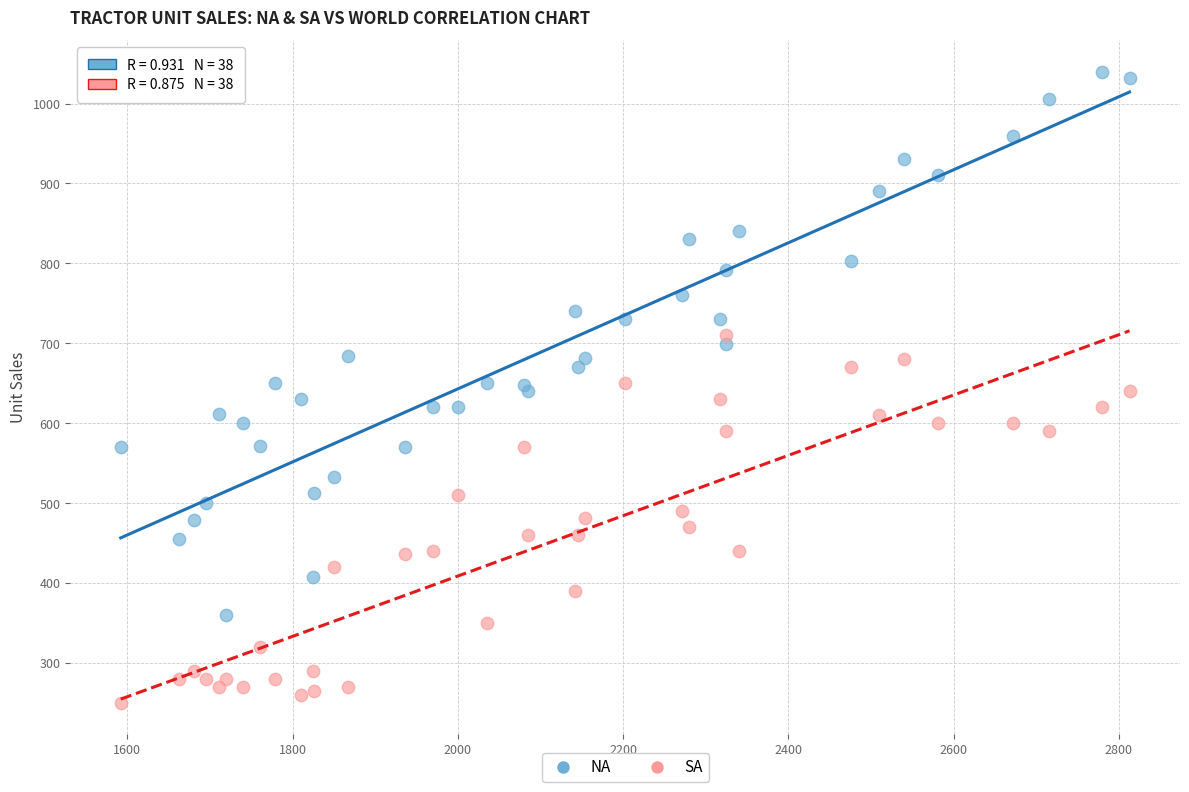

What is the X range (max minus min) for the scatter plot?

1221